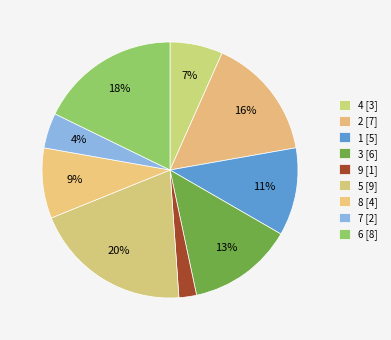

How many slices are in this pie chart?

9